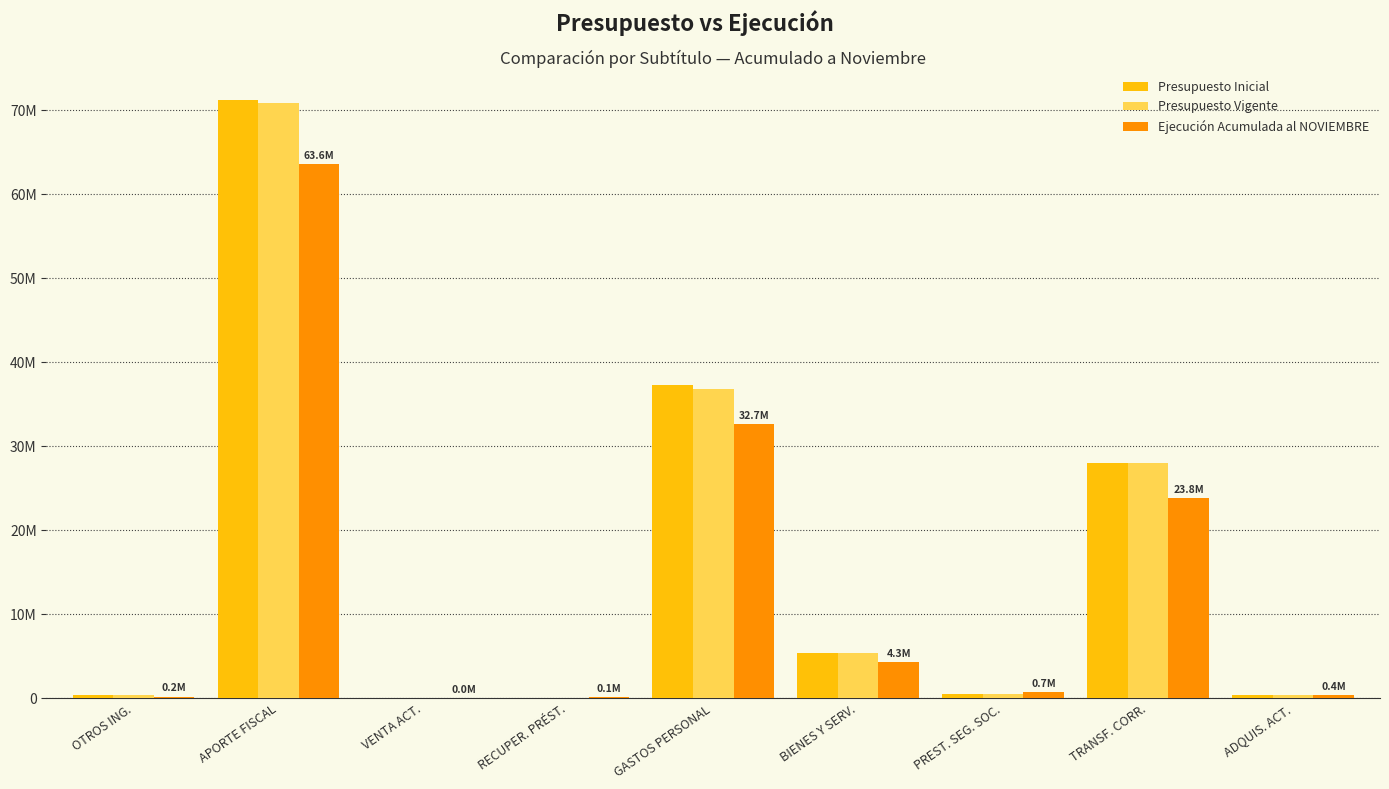

Are the bars grouped side by side (vs. stacked)?

Yes